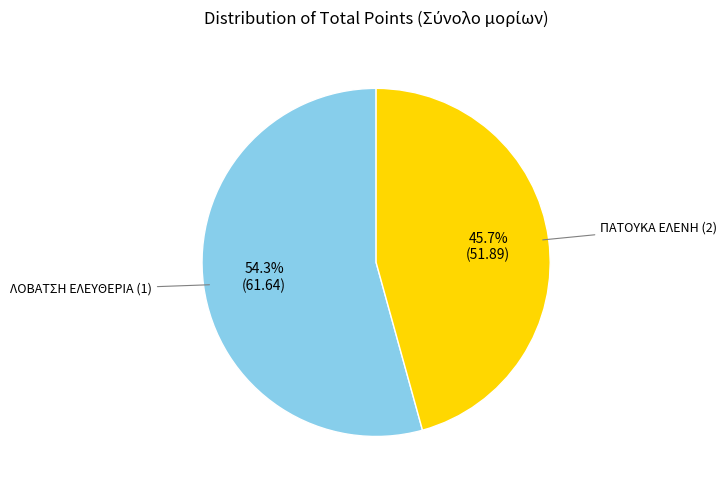

True or false: ΠΑΤΟΥΚΑ ΕΛΕΝΗ (2) accounts for 61% of the total.

False